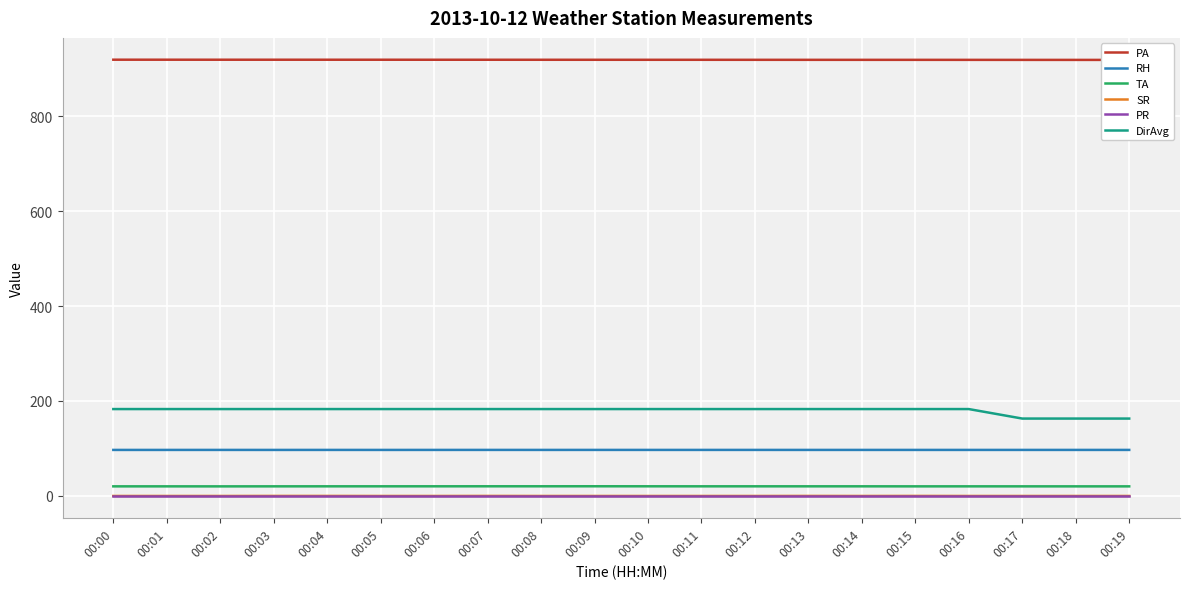

What is the sum of all PA values?

18370.3